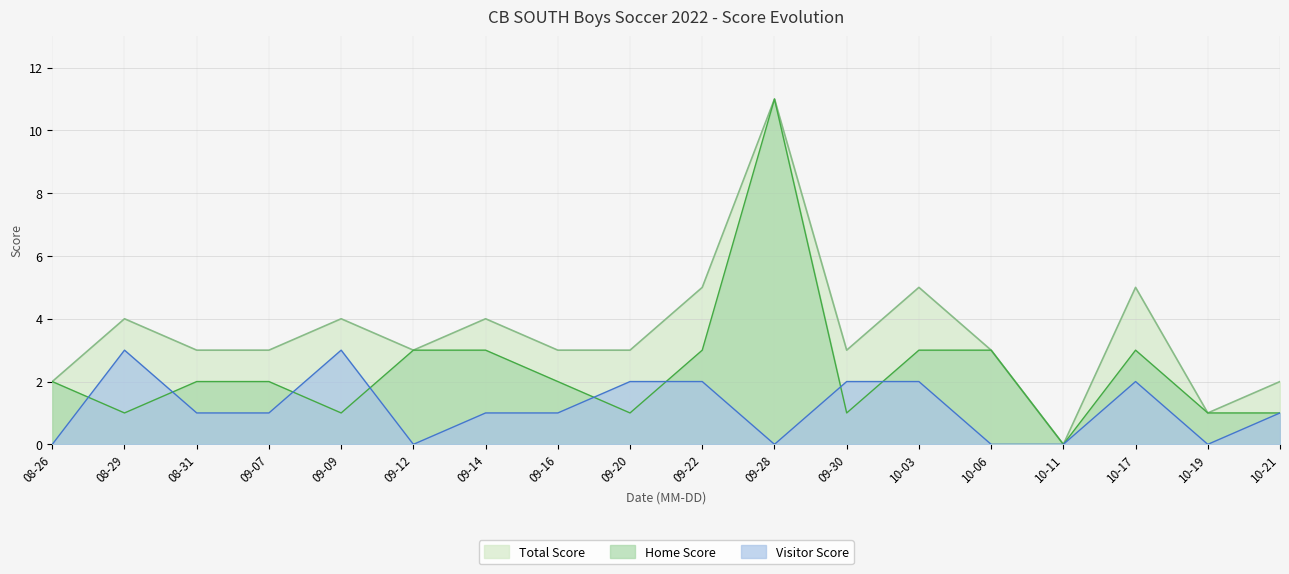

What is the total value across all series at 09-20?

6